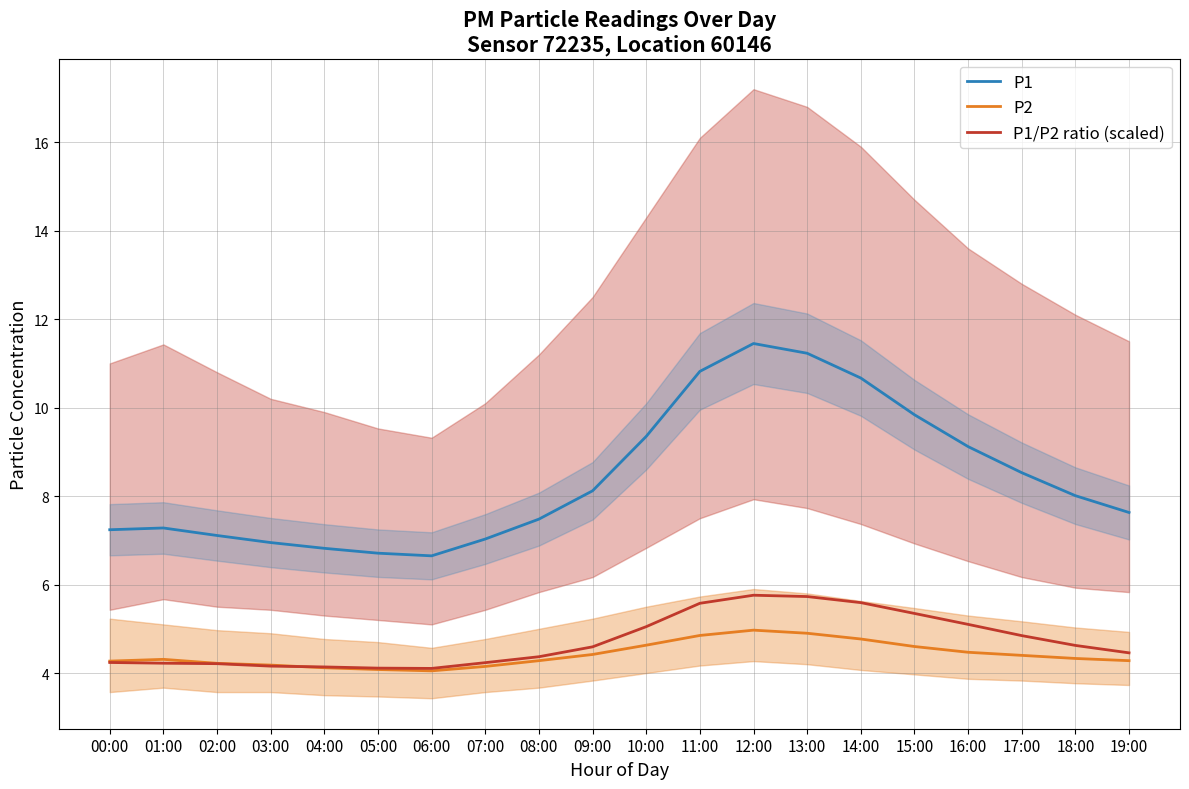

True or false: P1/P2 ratio (scaled) and P1 intersect in this chart.

False